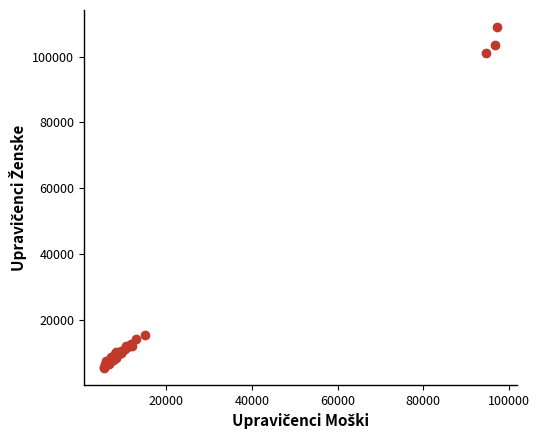

What Y value in the scatter plot is closest to 57150?

15374